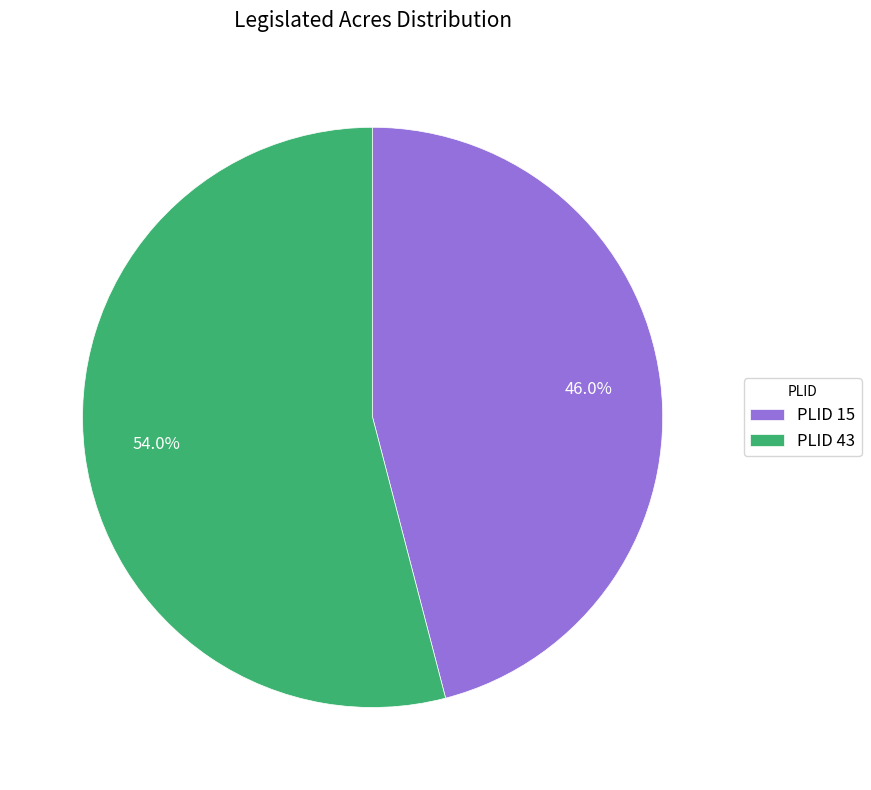

What is the ratio of the value at PLID 15 to the value at PLID 43?

0.9